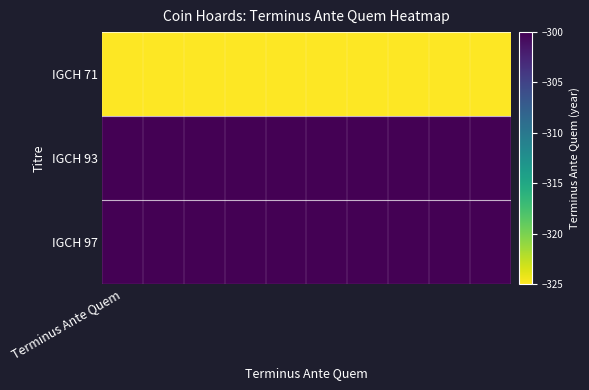

Which series has the largest total across all categories?

IGCH 93